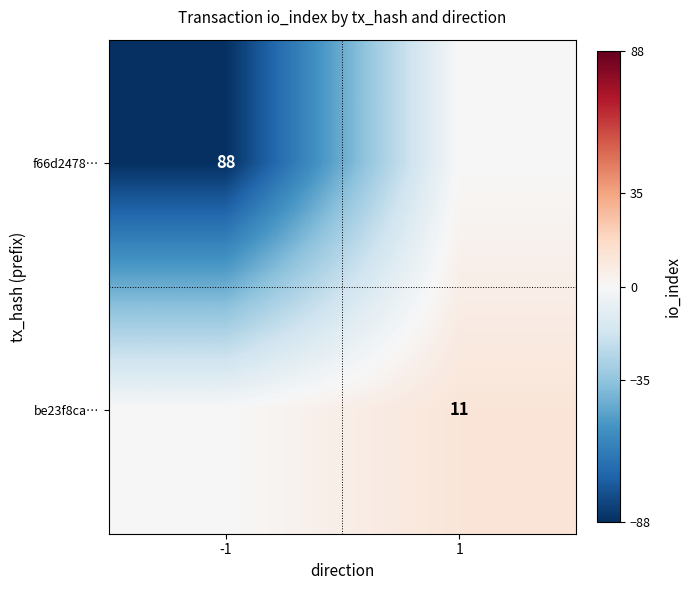

What is the difference between the highest and lowest values at 1?

11